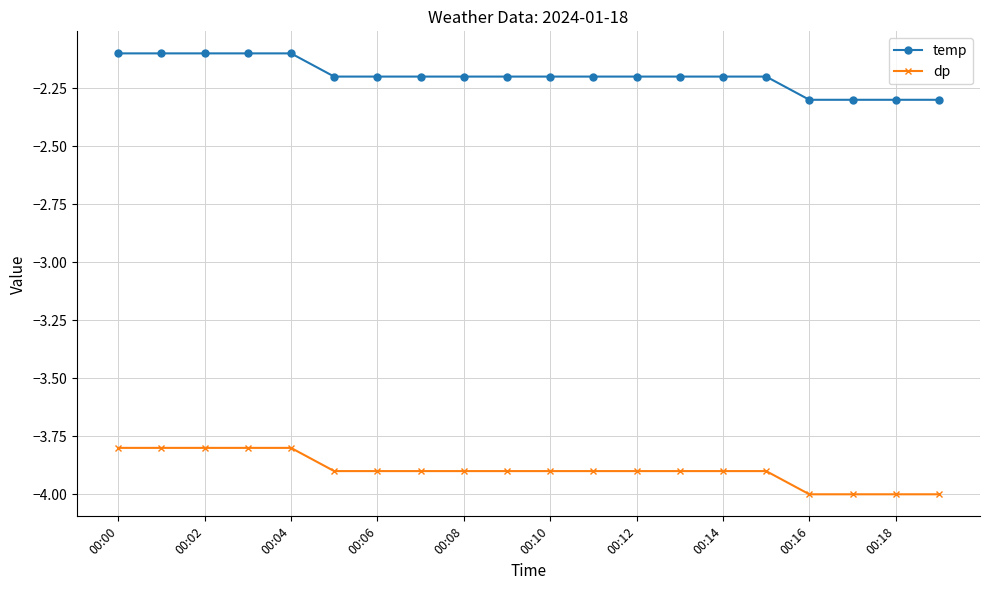

List the series in order of their peak value, lowest first.

dp, temp